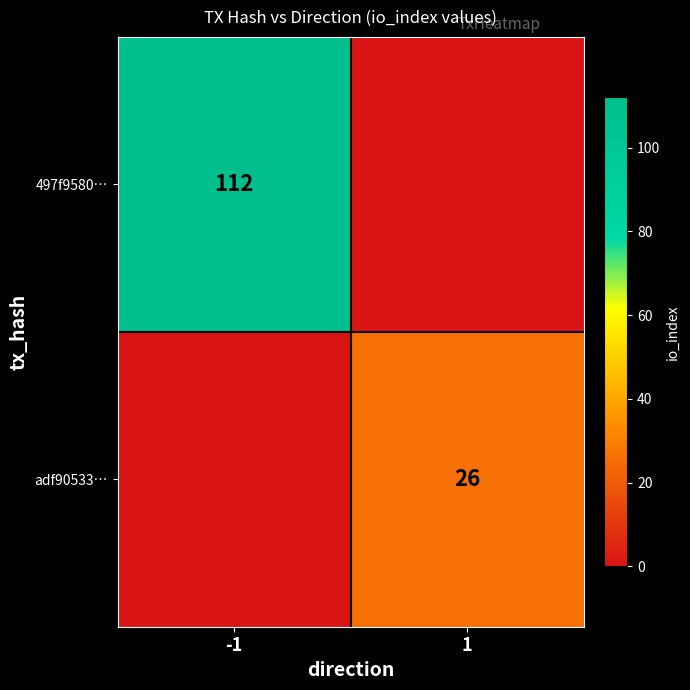

The adf90533… series shows 35 at 1. True or false?

False